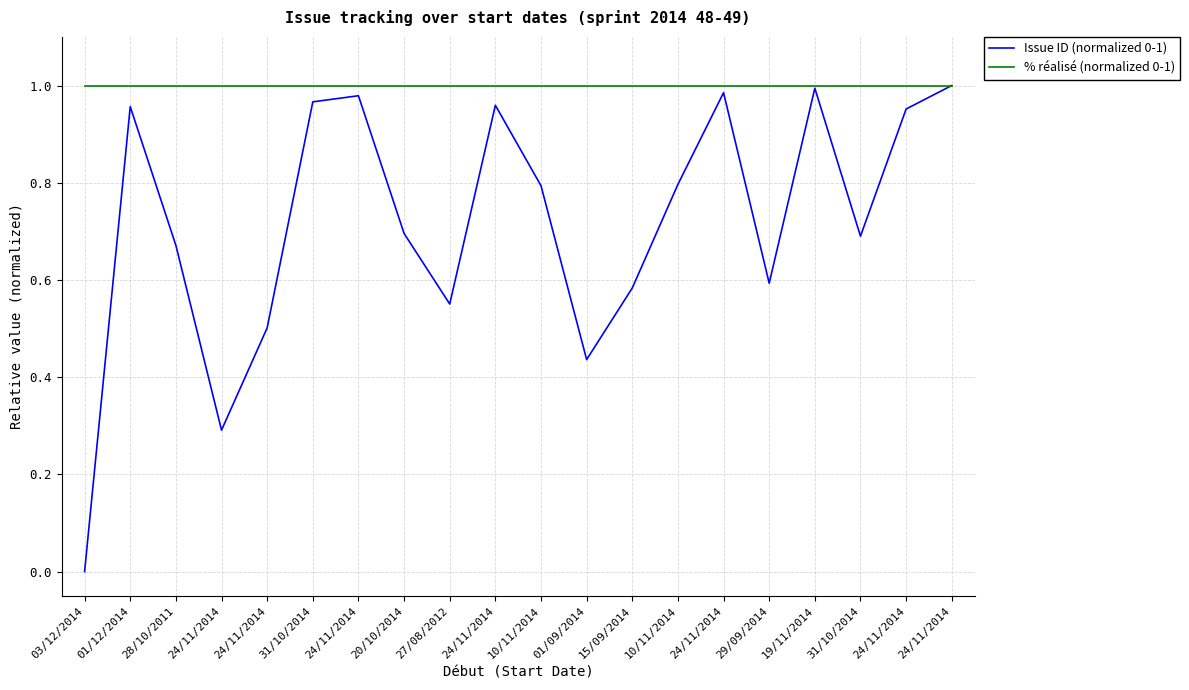

How many lines are shown in the chart?

2